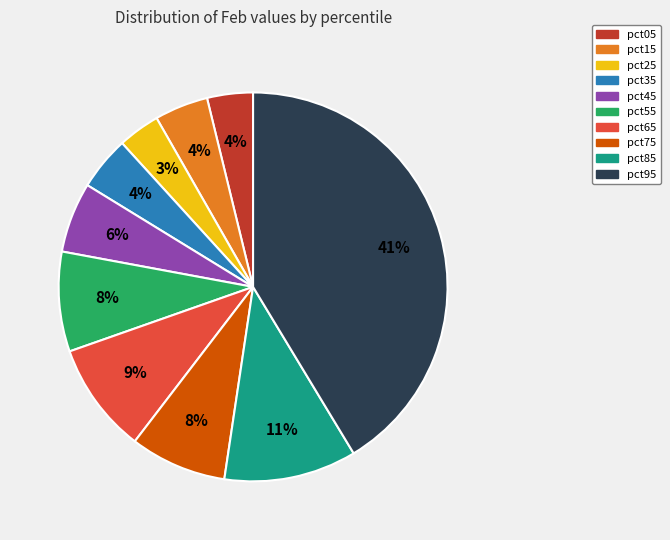

The pct15 slice represents 10% of the pie. True or false?

False